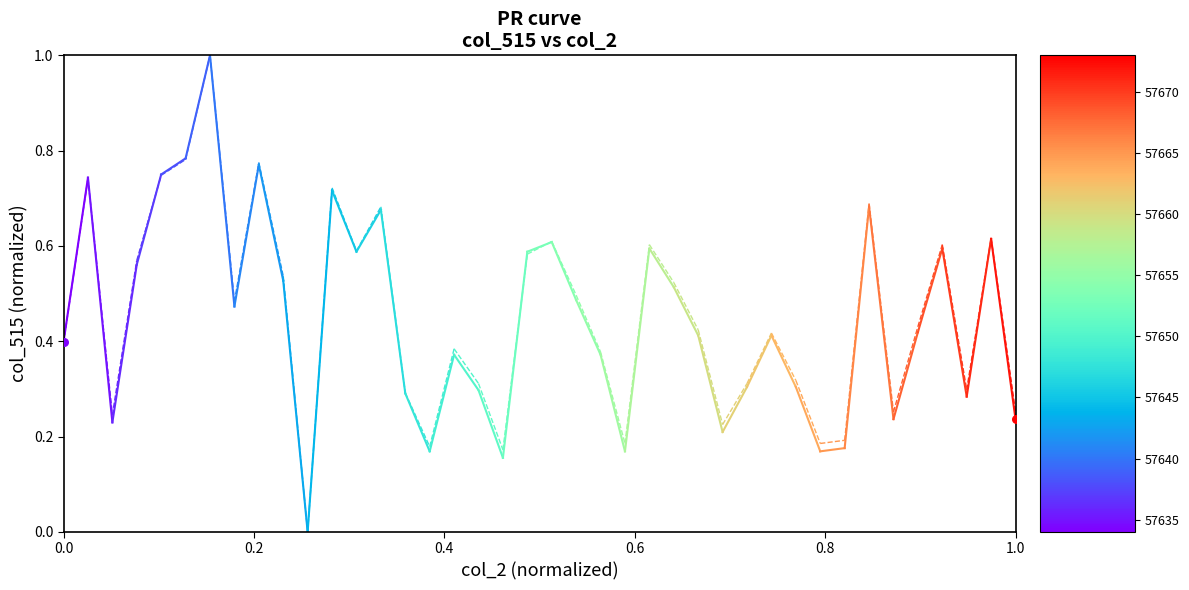

Which series has the largest total across all categories?

col_515